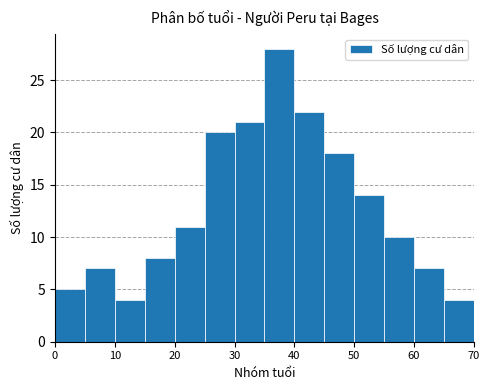

What is the height of the bar covering 5 to 10 on the x-axis? The values are not printed on the chart, so give them approximately, as read against the axis.

7